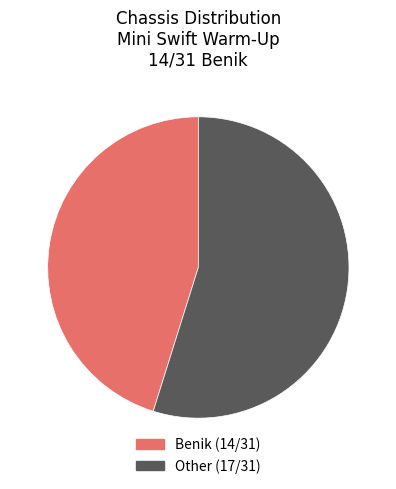

Is there any slice that represents more than half of the pie?

Yes